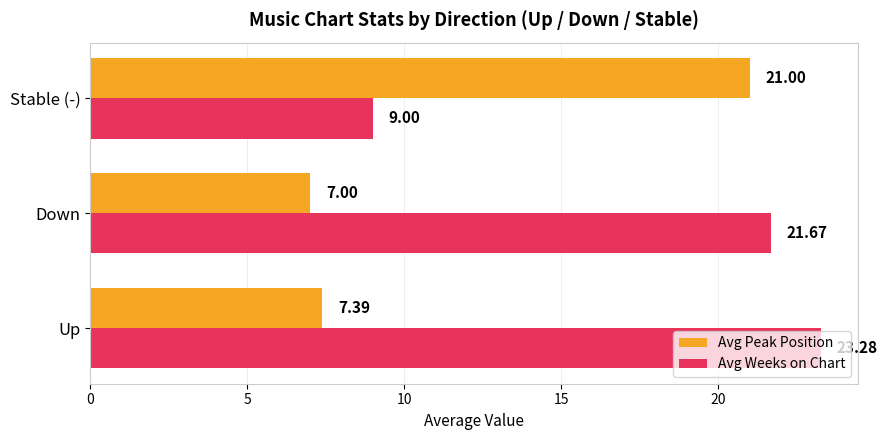

Count the number of data series in this chart.

2